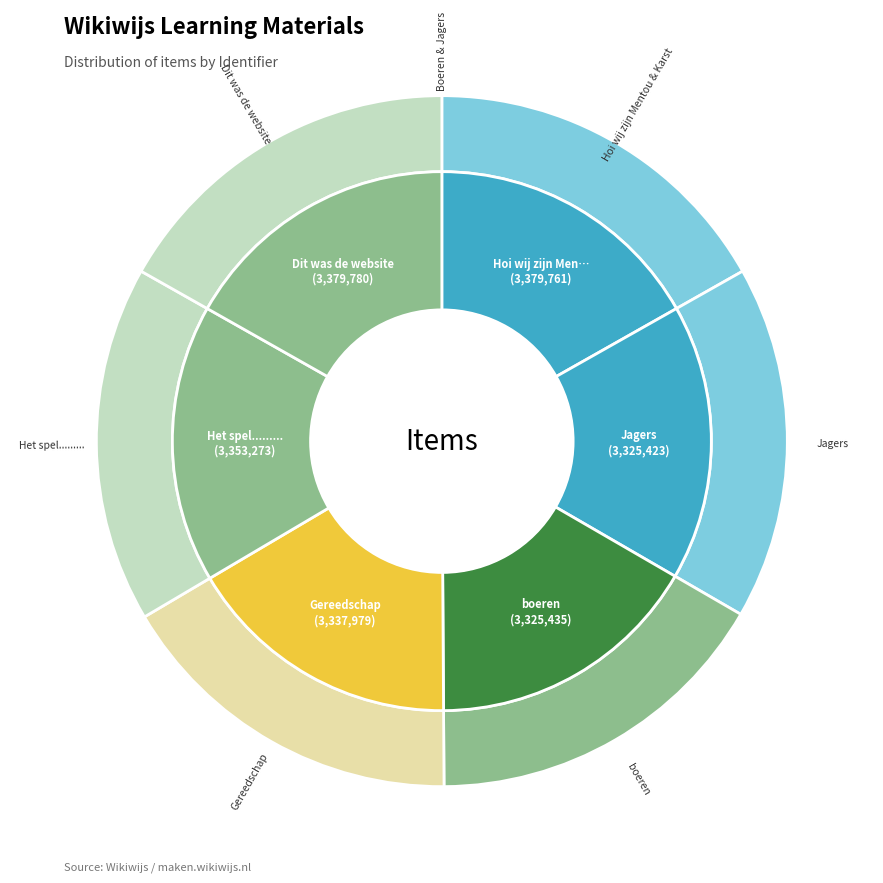

What percentage do Hoi wij zijn Mentou & Karst and Boeren & Jagers together represent?

16.8%